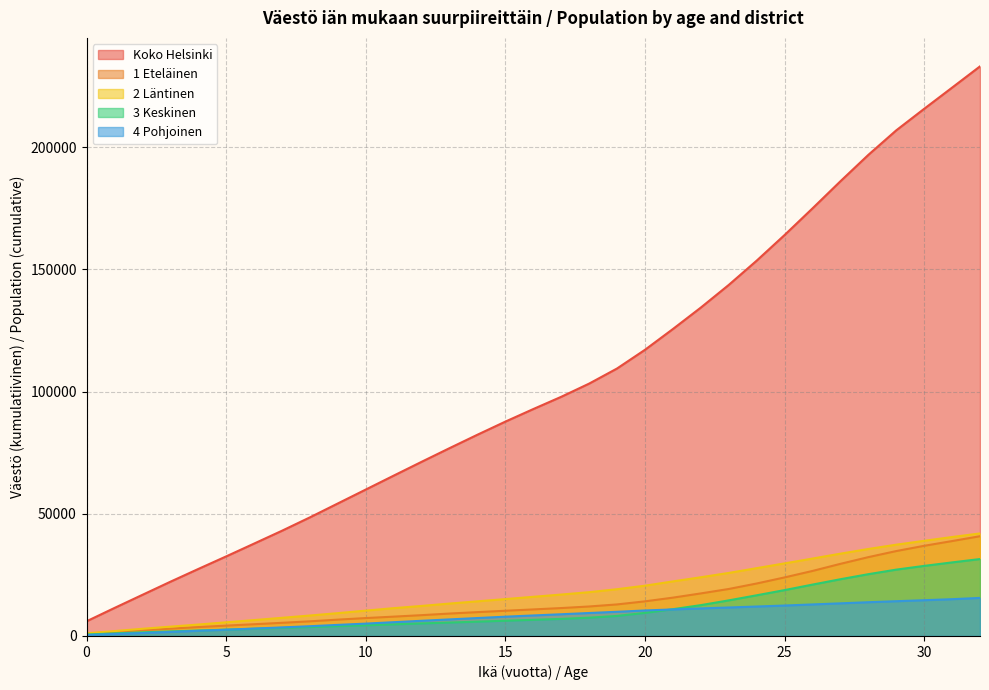

Is the value of 4 Pohjoinen at 9 greater than the value of 3 Keskinen at 26?

No